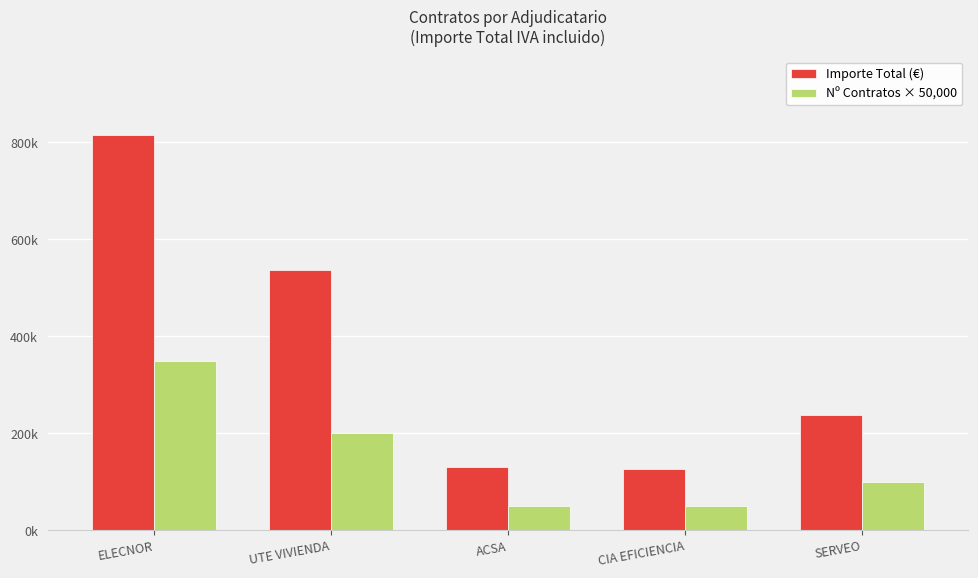

Which label corresponds to the largest value in the chart?

ELECNOR